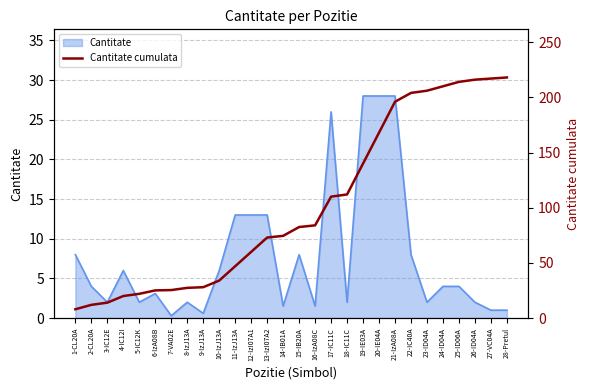

The chart shows a value of 204.0 at 22-IC40A. True or false?

True